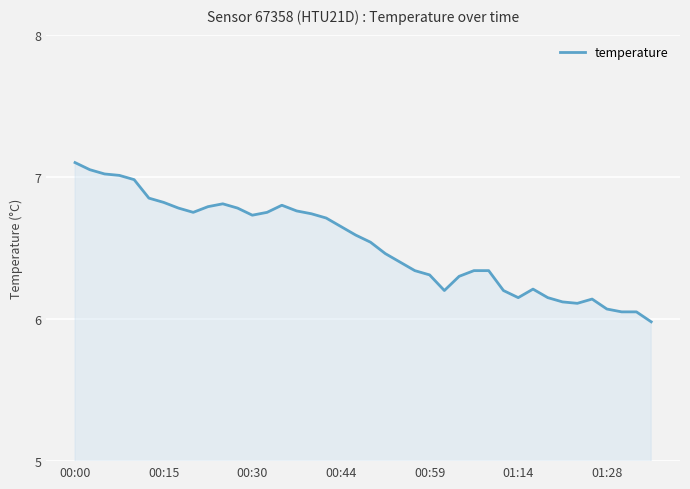

What is the greatest value displayed?

7.1